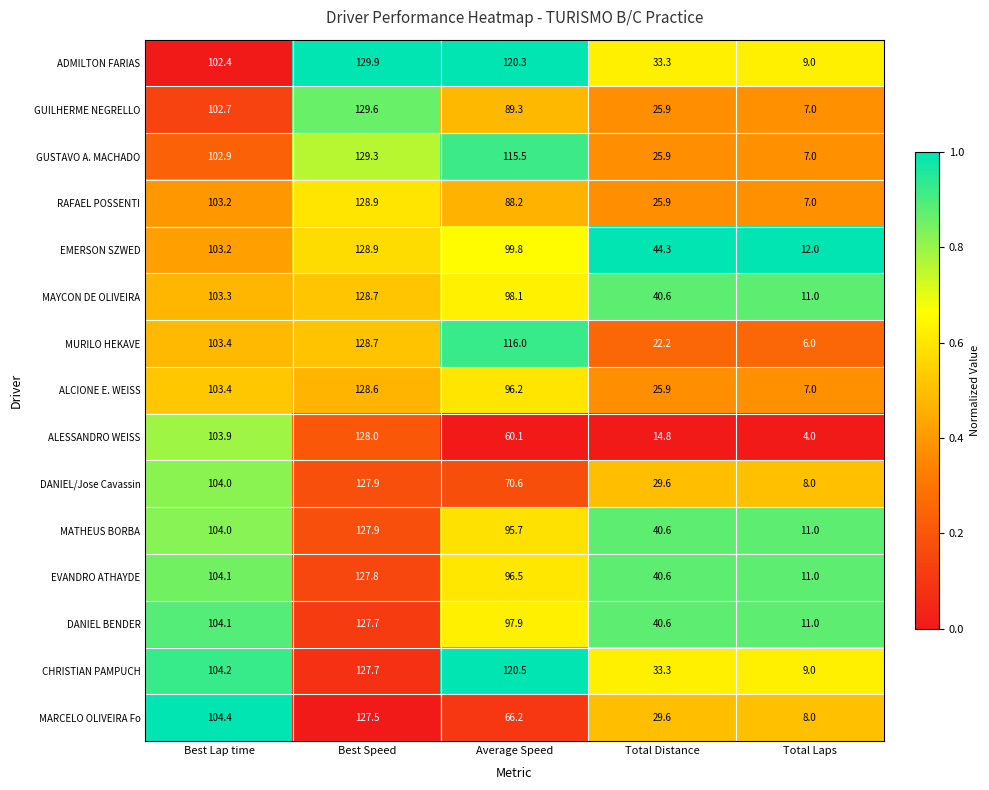

List the labels in order of MARCELO OLIVEIRA Fo value, smallest first.

Total Laps, Total Distance, Average Speed, Best Lap time, Best Speed